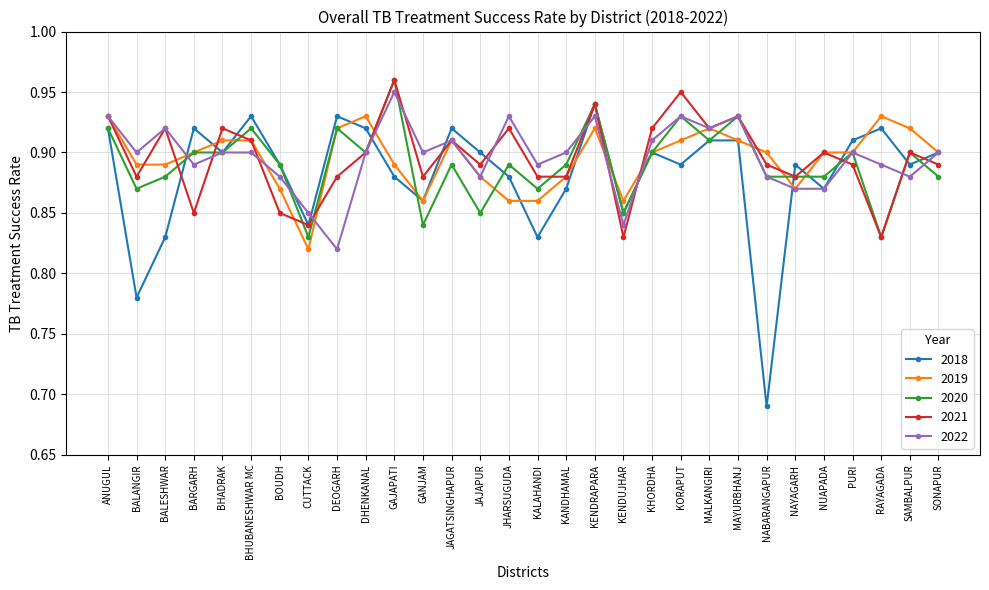

Which series changed the most between DHENKANAL and JAGATSINGHAPUR?

2019